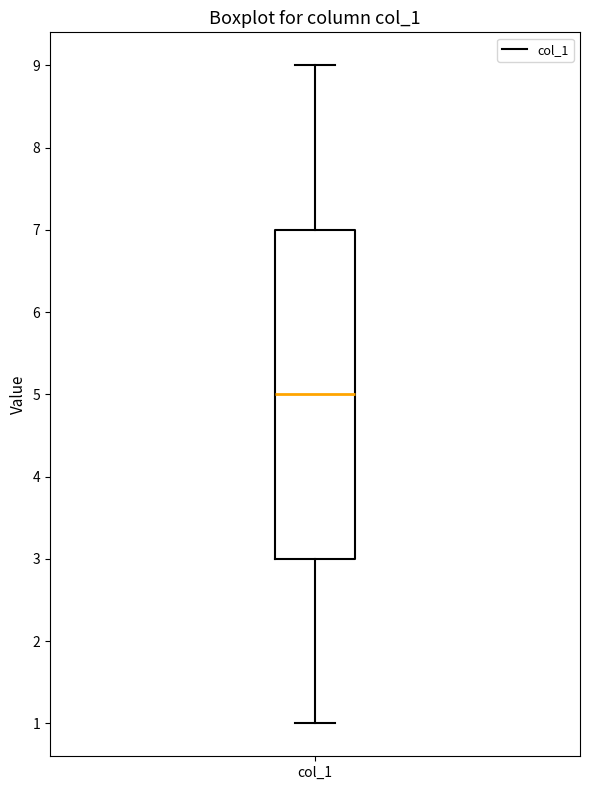

Transcribe this box plot: give where the median line is, the range the box spans, and where the two whiskers end, as read against the y-axis. The values are not printed on the chart, so give them approximately, as read against the axis.

median 5, box 3 to 7, whiskers 1 to 9